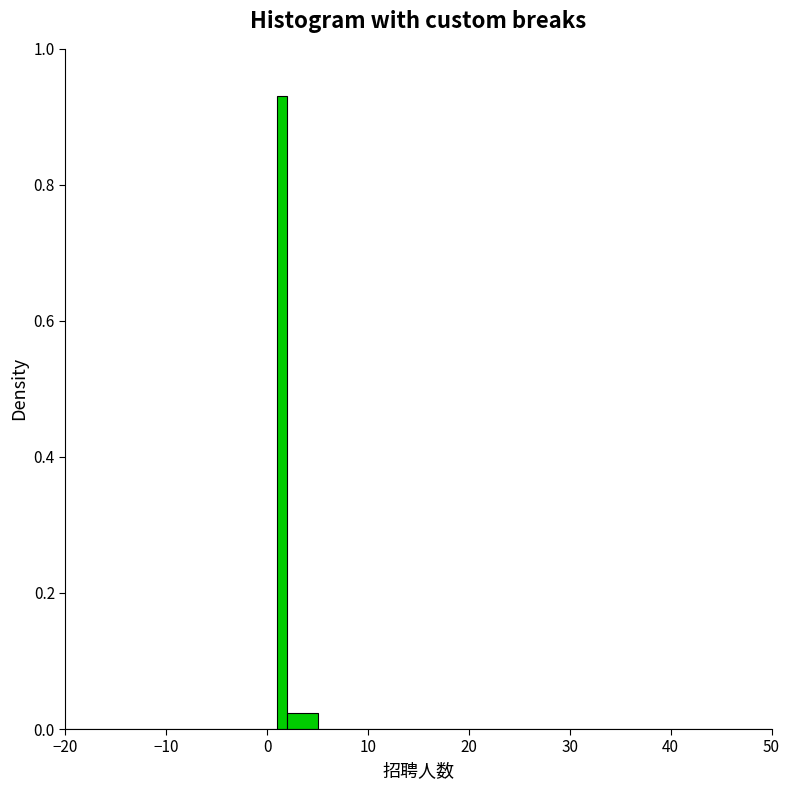

Around what value on the x-axis is the tallest bar? Give the approximate position of its centre, as read against the axis.

2